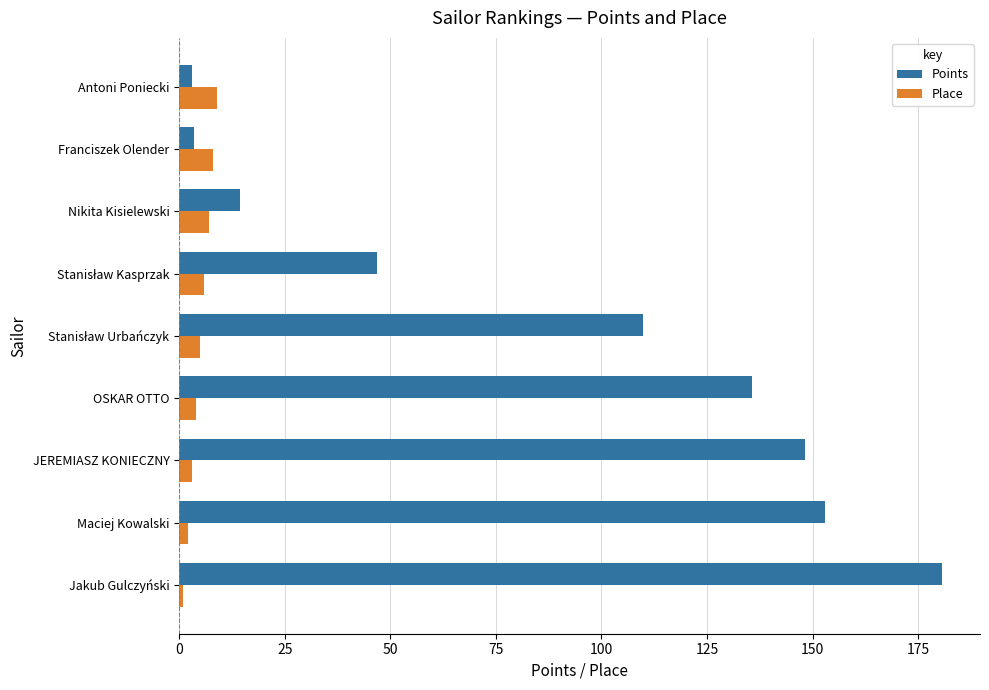

What are all the series names shown in the legend?

Points, Place